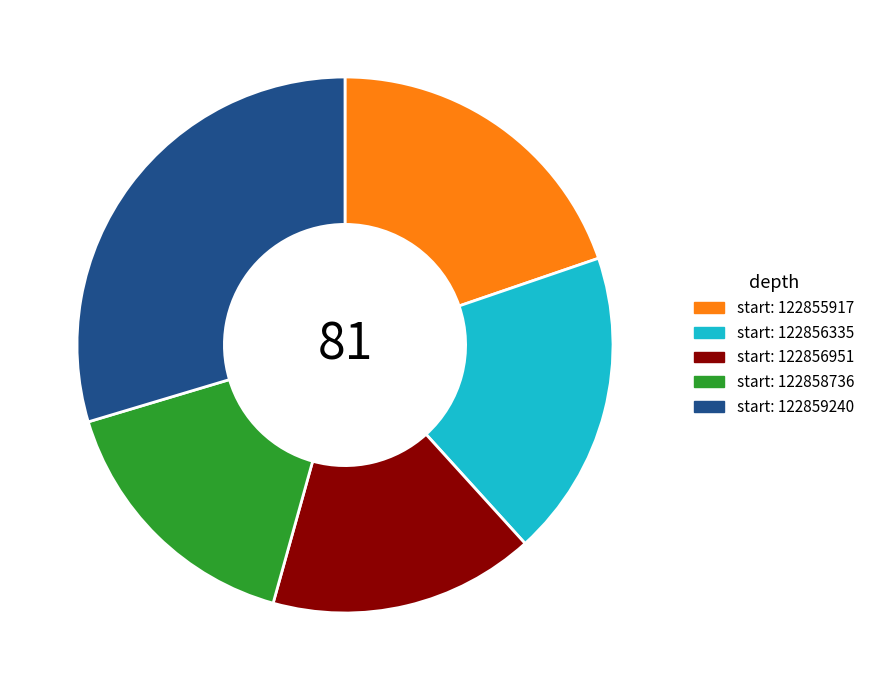

Which slice is the largest?

start: 122859240